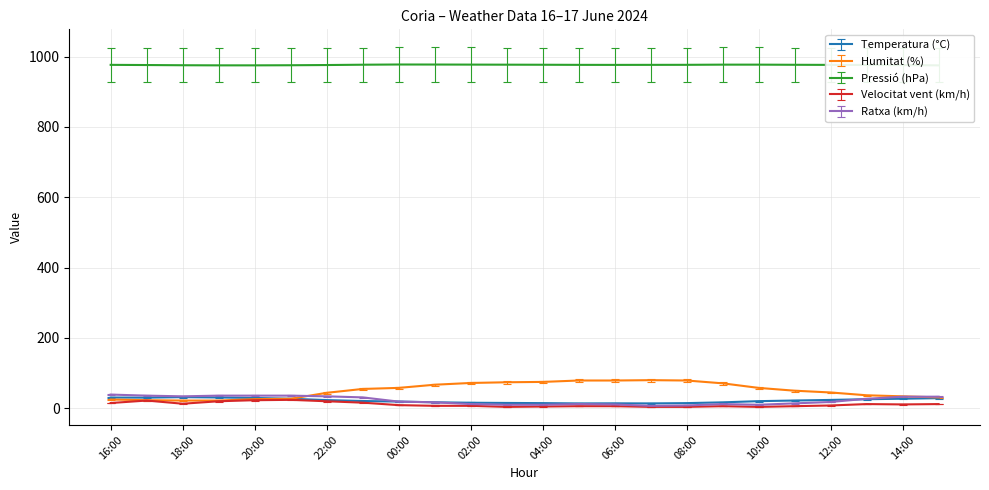

The Pressió (hPa) series shows 1378.1 at 17:00. True or false?

False